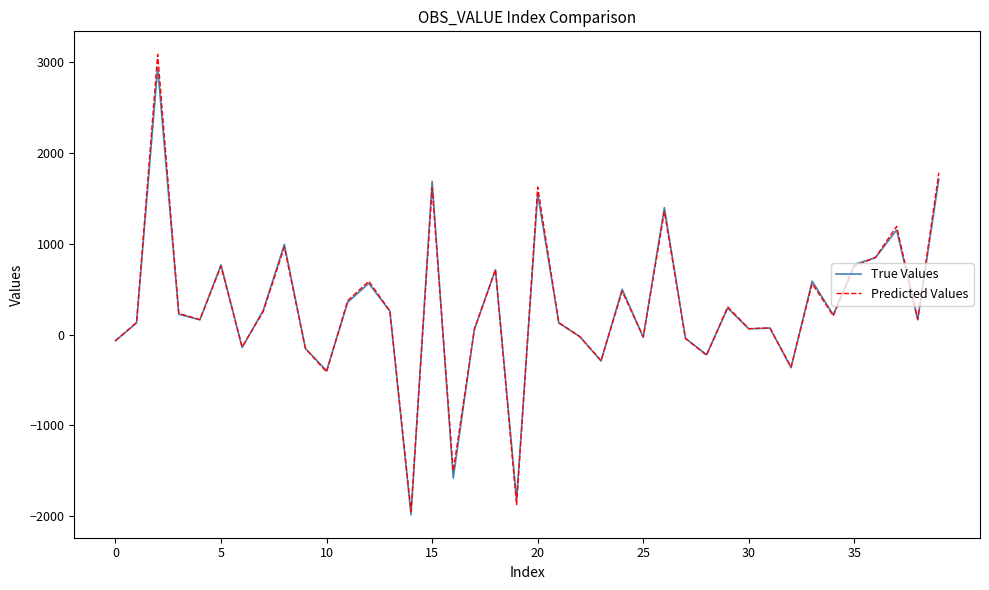

What is the smallest value displayed?

-1984.0